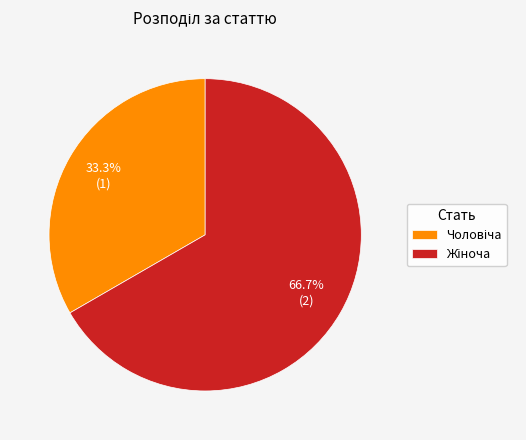

To the nearest percent, what is the difference between the largest and smallest slice percentages?

33%